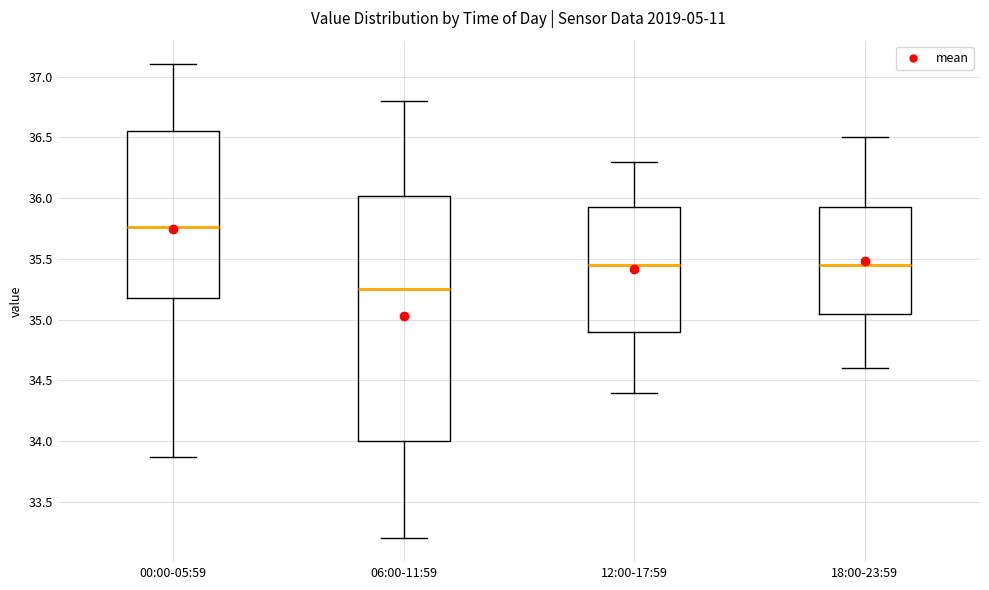

Which box has the lowest median line?

06:00-11:59